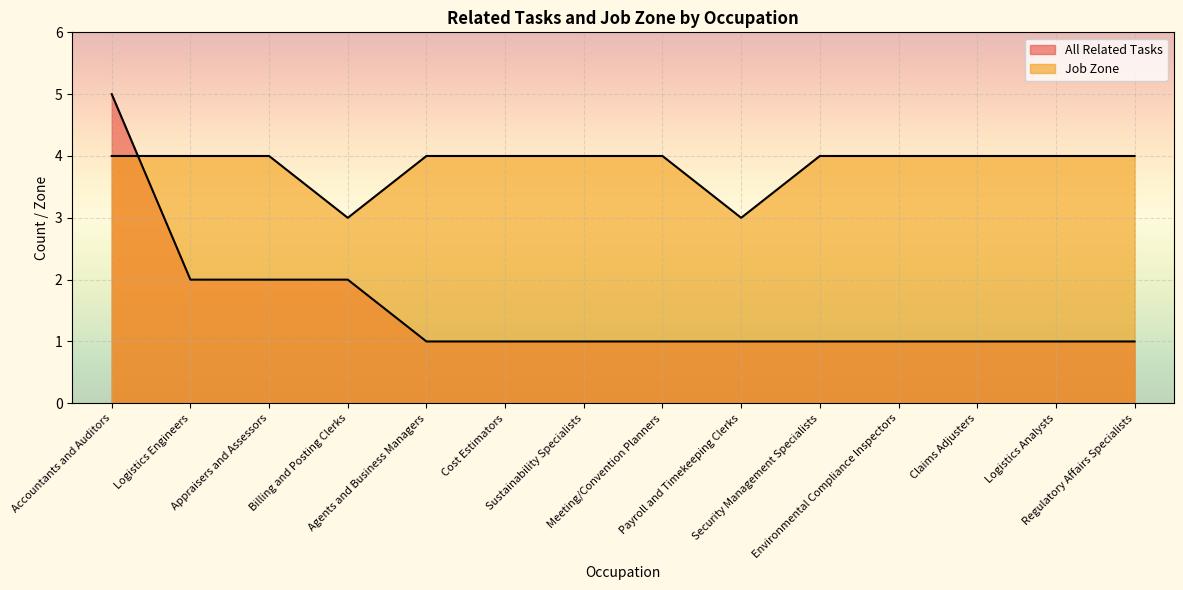

Between Meeting/Convention Planners and Logistics Analysts, which is larger?

Meeting/Convention Planners